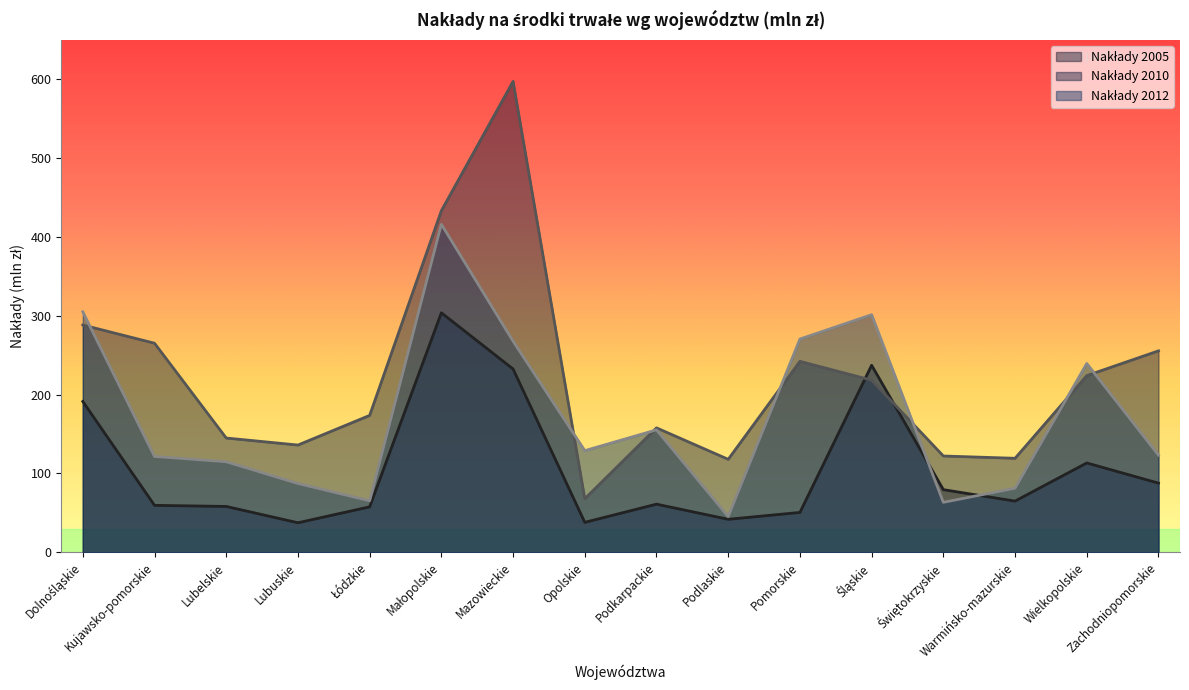

How many data points in Nakłady 2010 are less than 218?

8